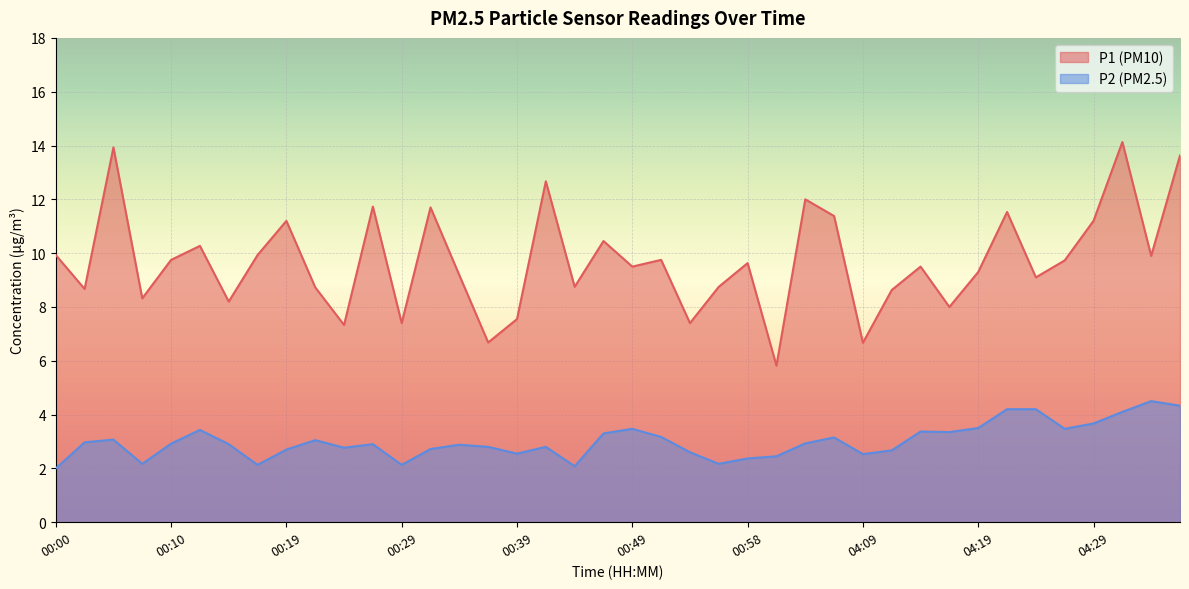

True or false: P1 has more than 0 points higher than both neighbors.

True